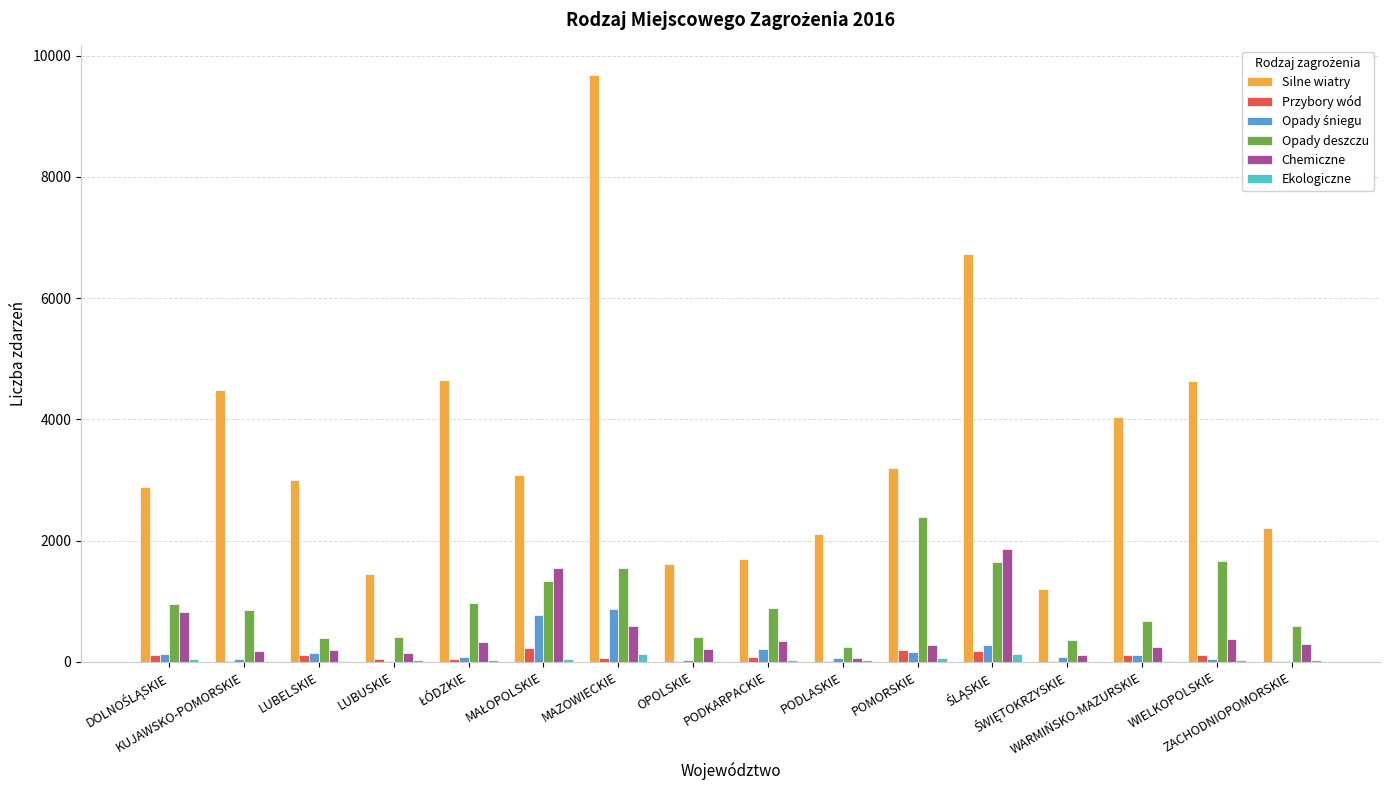

What is the sum of all Silne wiatry values?

56694